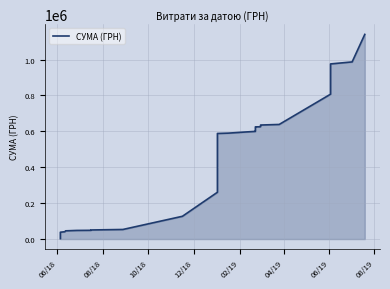

What is the difference between the second highest and minimum values?

984649.3